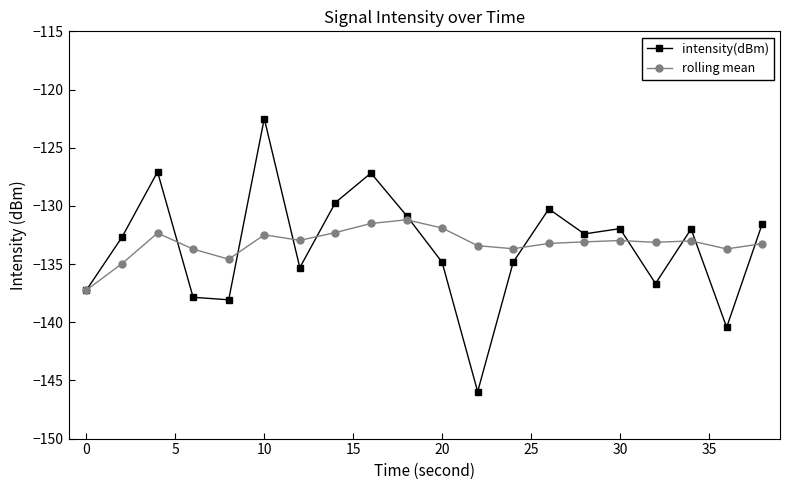

List the series in order of their peak value, highest first.

intensity(dBm), rolling mean